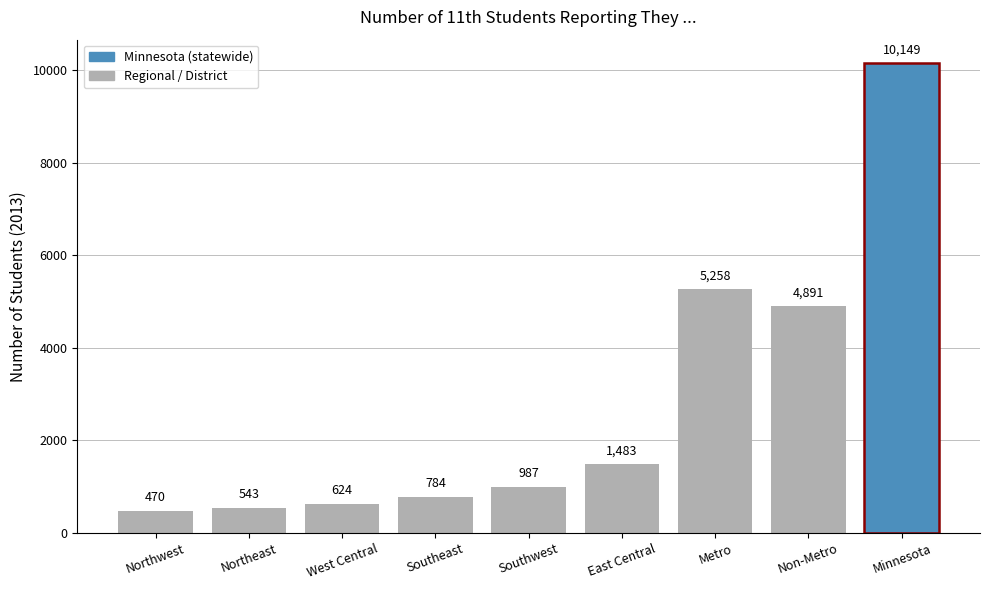

How many bars are there in total?

9